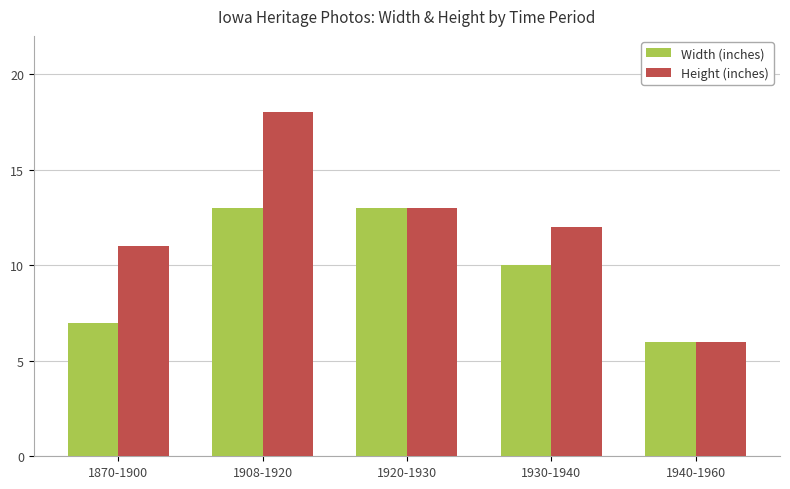

What are all the series names shown in the legend?

Width (inches), Height (inches)